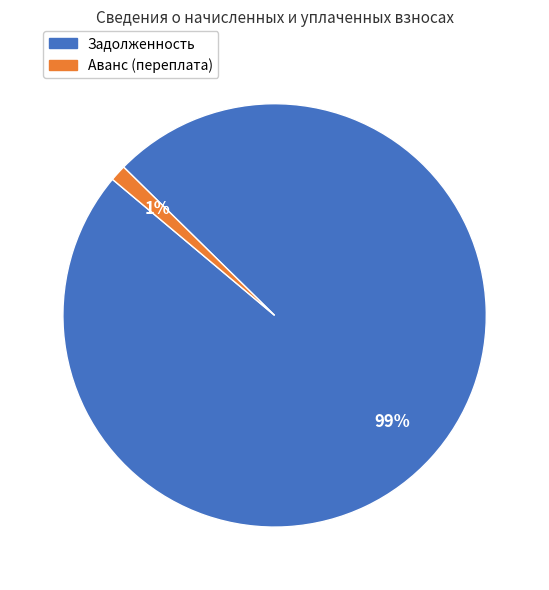

To the nearest percent, what is the average slice percentage?

50%